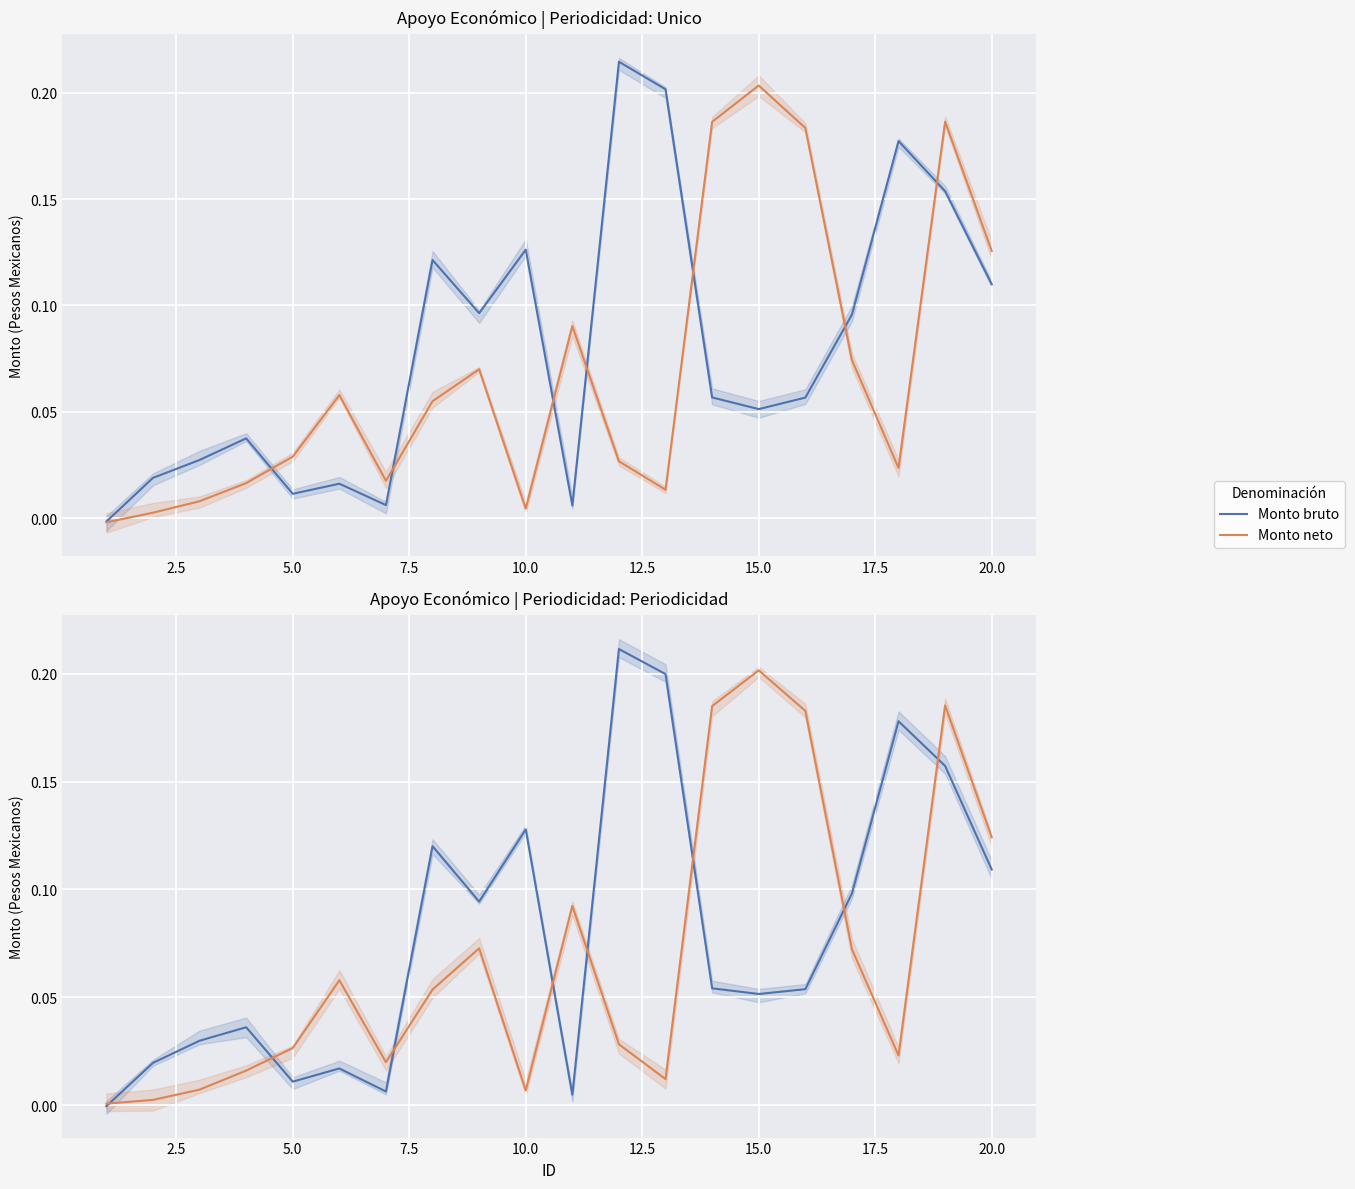

How many interior local peaks does the Monto bruto series have?

6